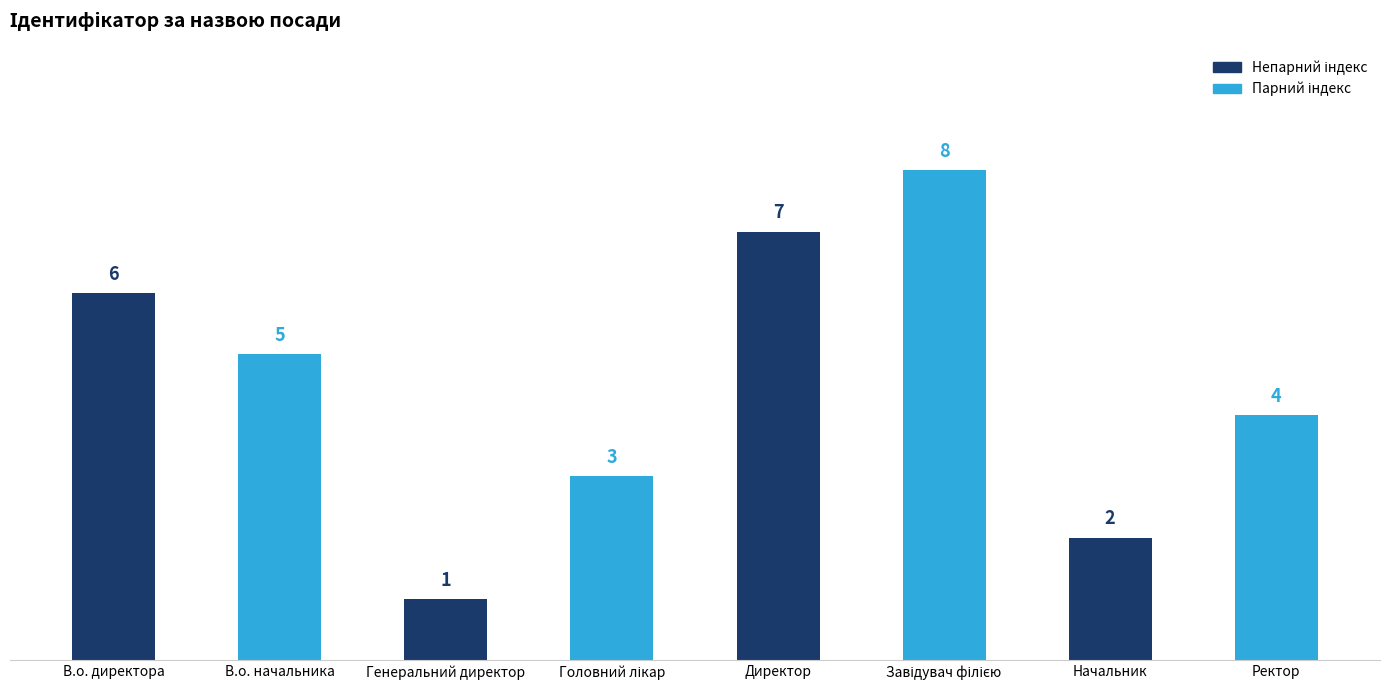

What is the value of the 8th bar from the left?

4